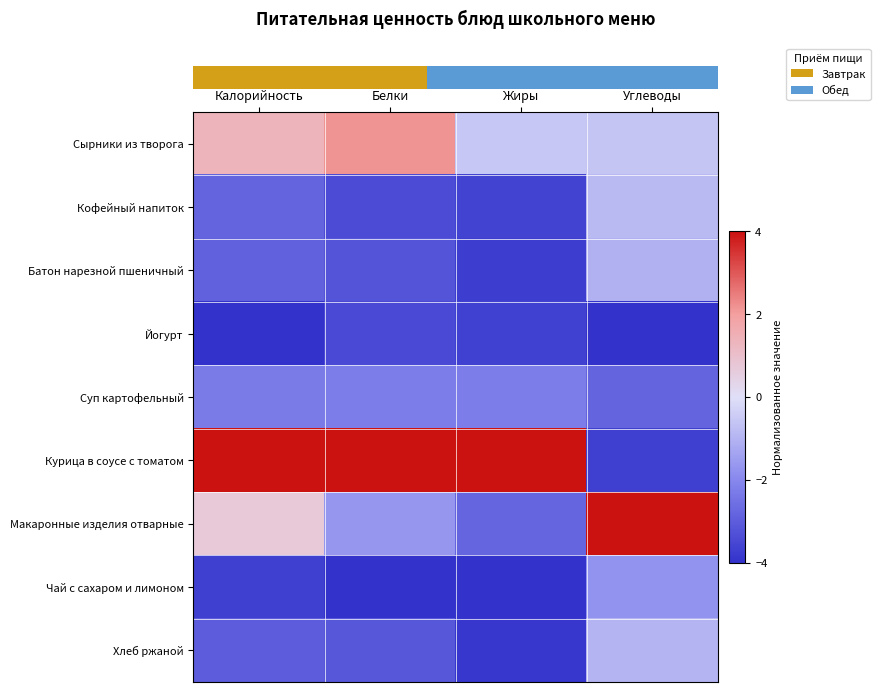

Between Калорийность and Жиры, which is larger?

Калорийность